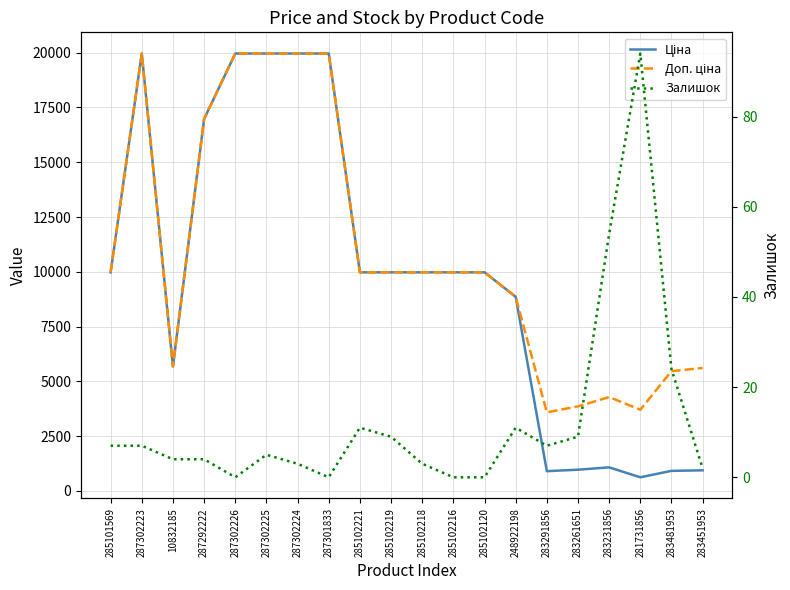

Is this an area chart (filled region under the line)?

No